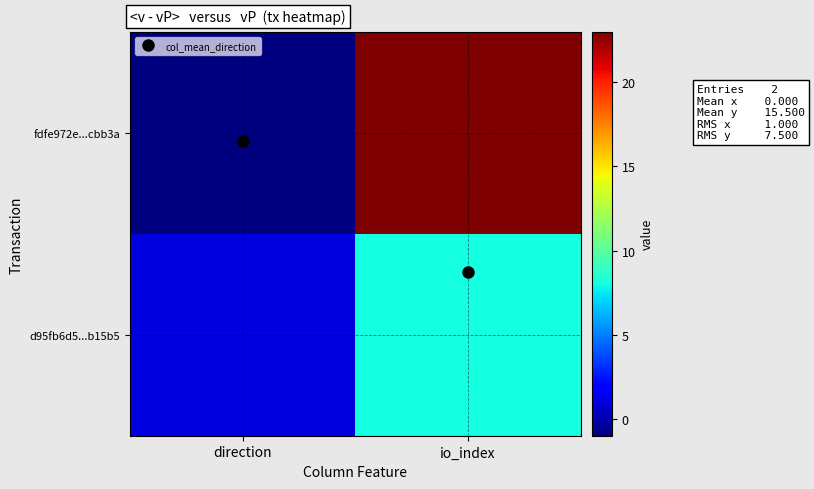

Between io_index and direction, which is larger?

io_index